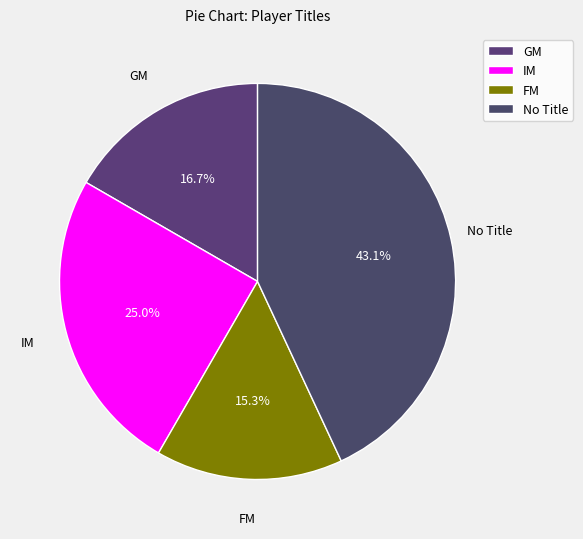

Does IM account for over 50% of the chart?

No